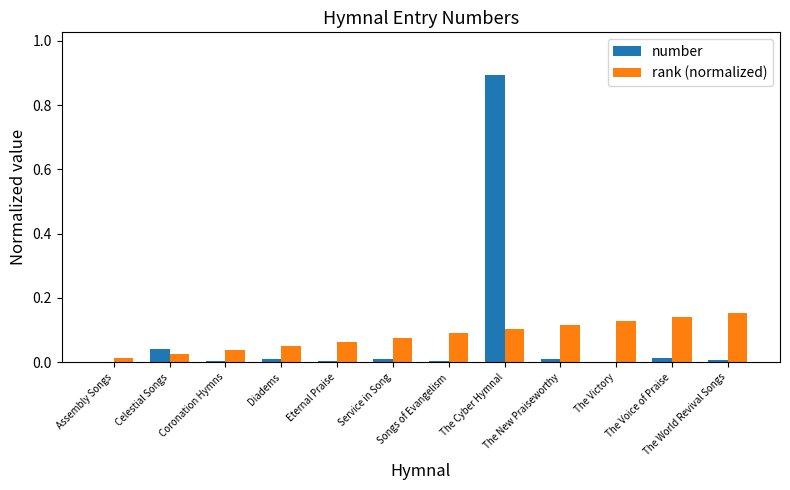

What is the maximum value for number?

0.9